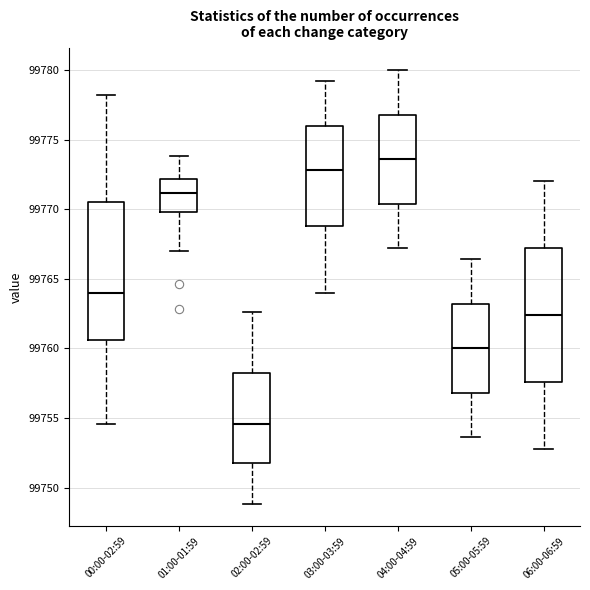

Which box has the highest median line?

04:00-04:59